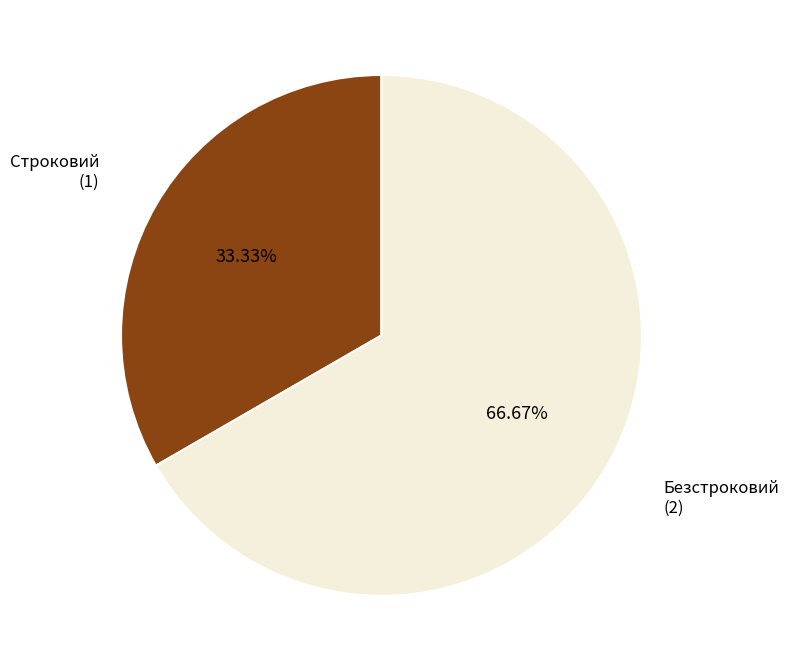

Is there any slice that represents more than half of the pie?

Yes